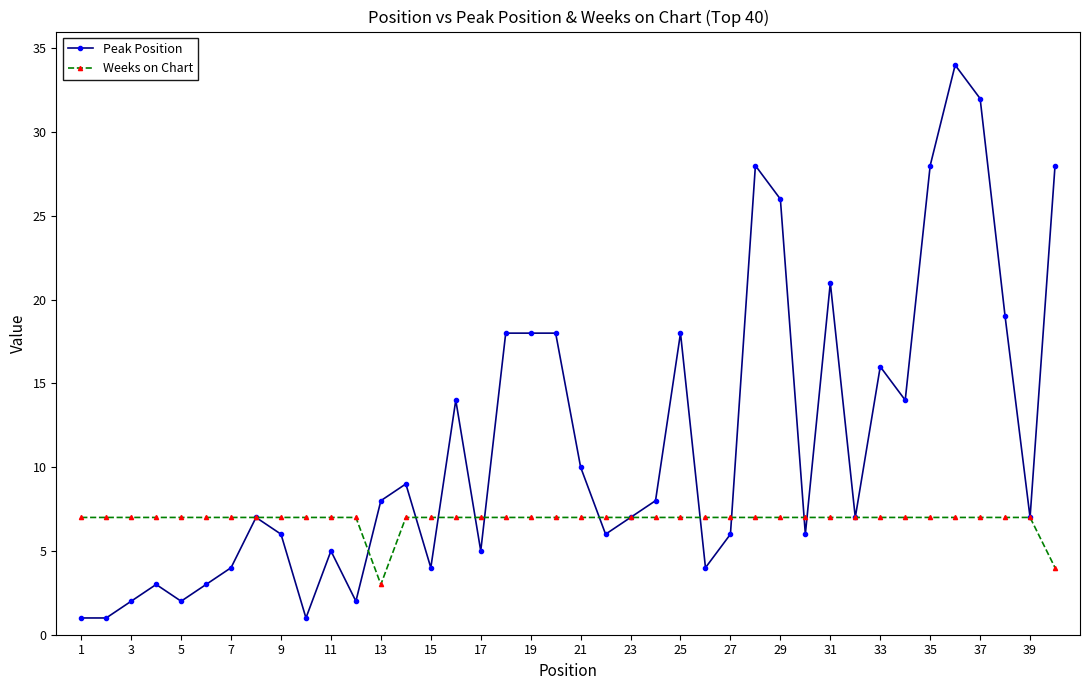

Rank the series by their average value, from lowest to highest.

Weeks on Chart, Peak Position